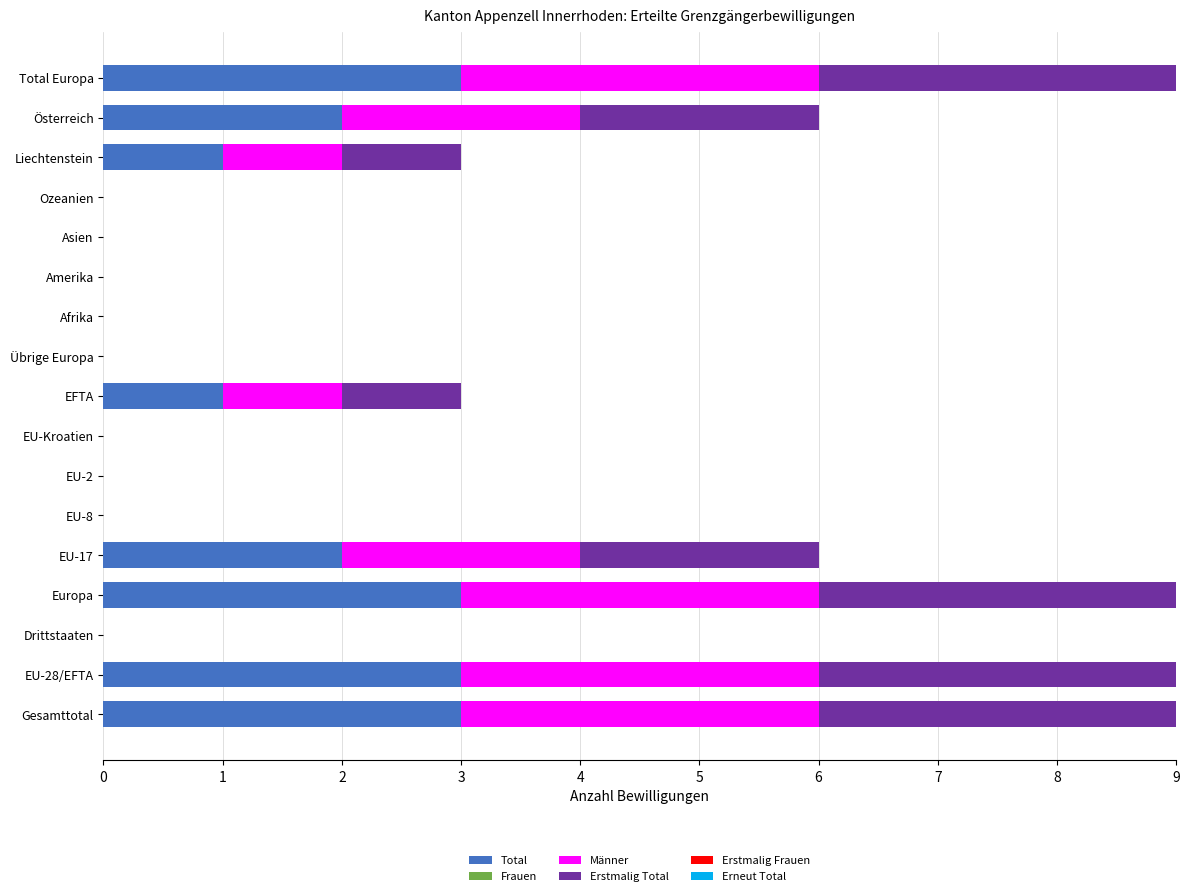

What is the total value across all series at EFTA?

3